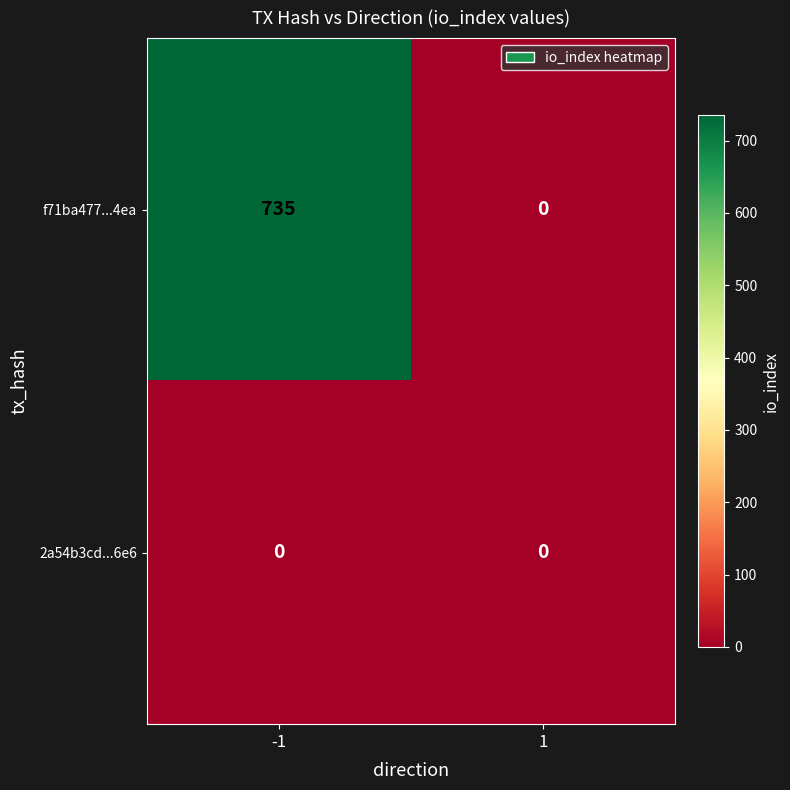

Reading left to right, list all the values displayed in this chart.

f71ba477...4ea: -1=735	1=0
2a54b3cd...6e6: -1=0	1=0